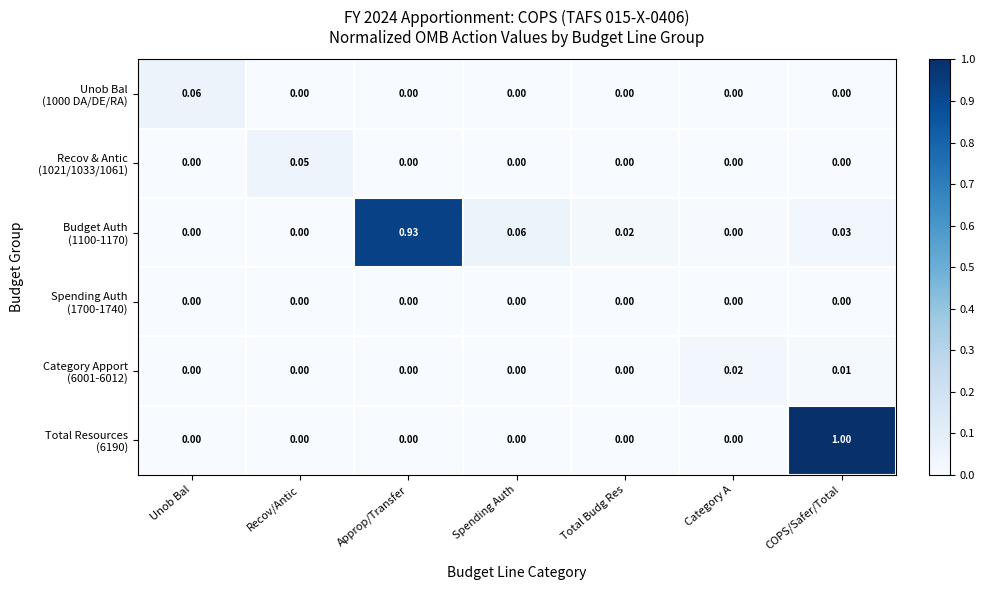

At which category is the sum across all series the highest?

COPS/Safer/Total